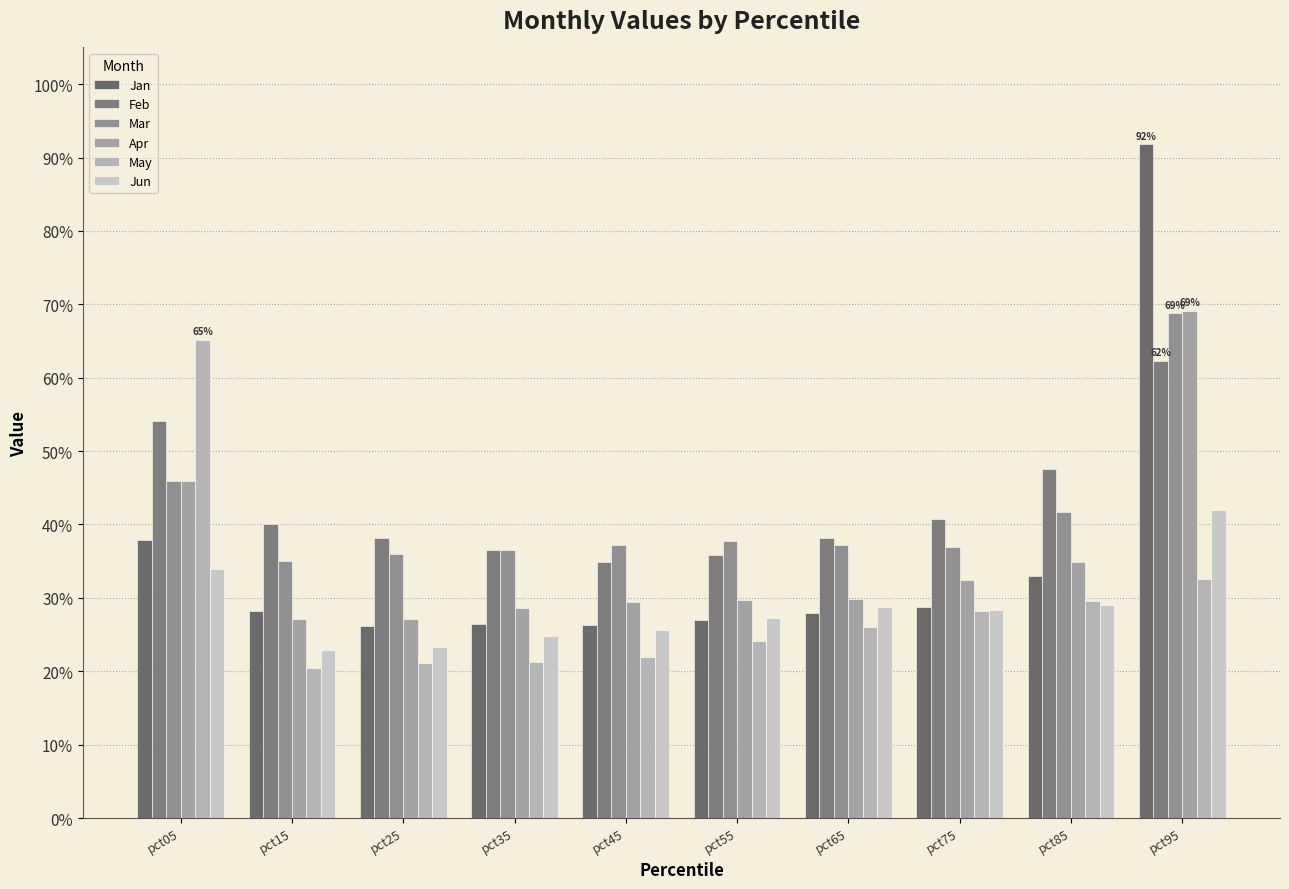

Rank the categories by Jan value from lowest to highest.

pct25, pct45, pct35, pct55, pct65, pct15, pct75, pct85, pct05, pct95